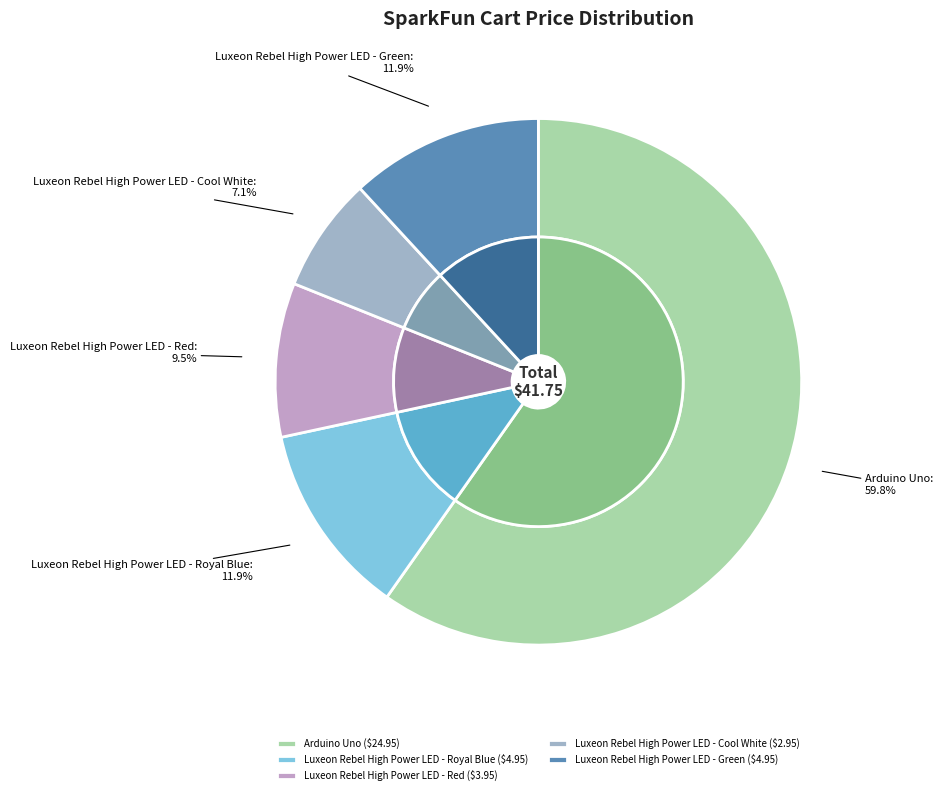

The Arduino Uno slice represents 60% of the pie. True or false?

True